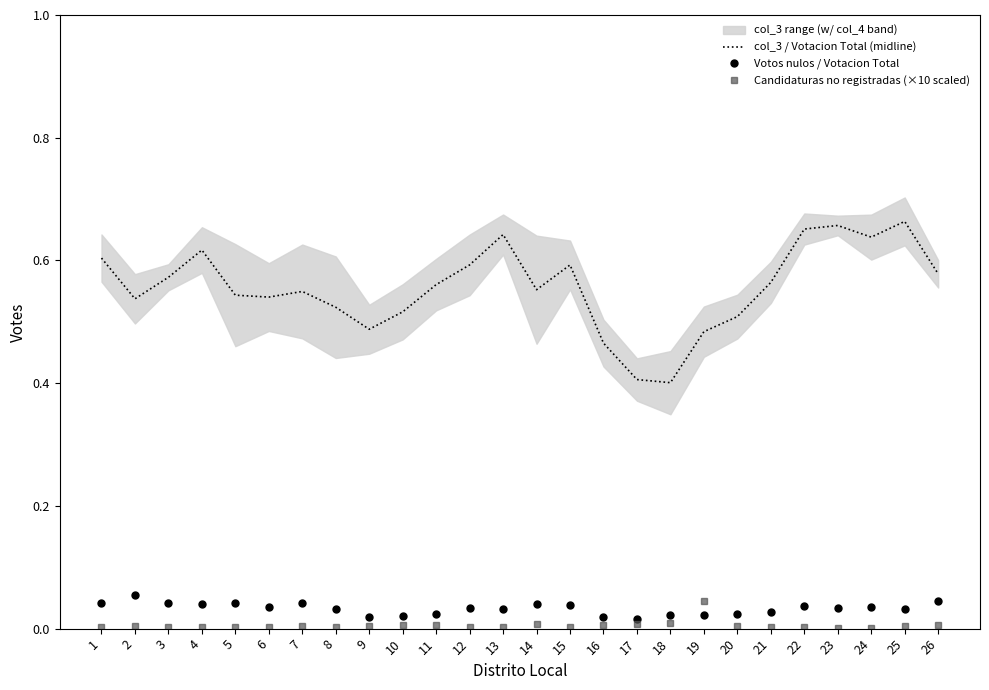

The Candidaturas no registradas (×10 scaled) series shows 0.0 at 11. True or false?

True